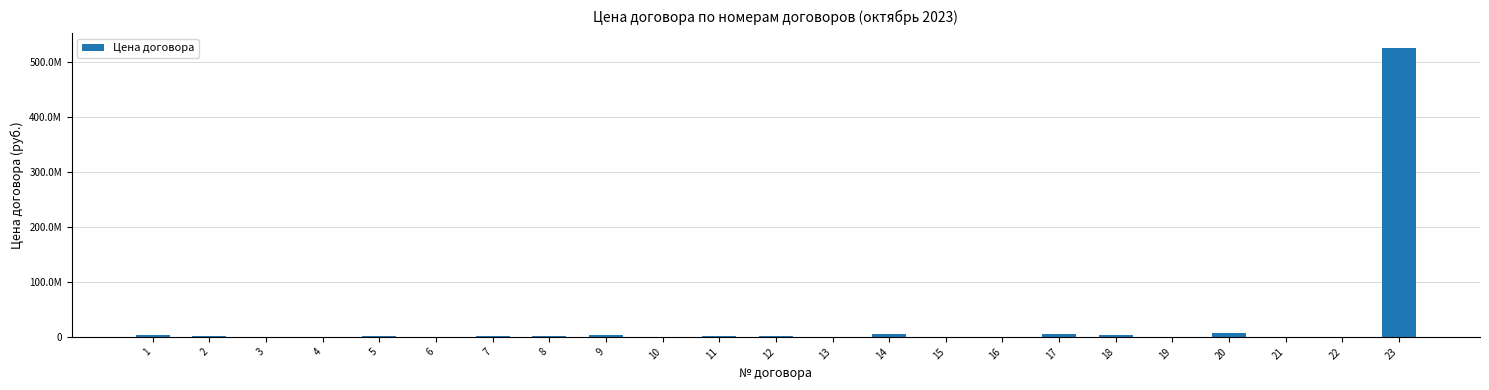

Are the bars horizontal?

No